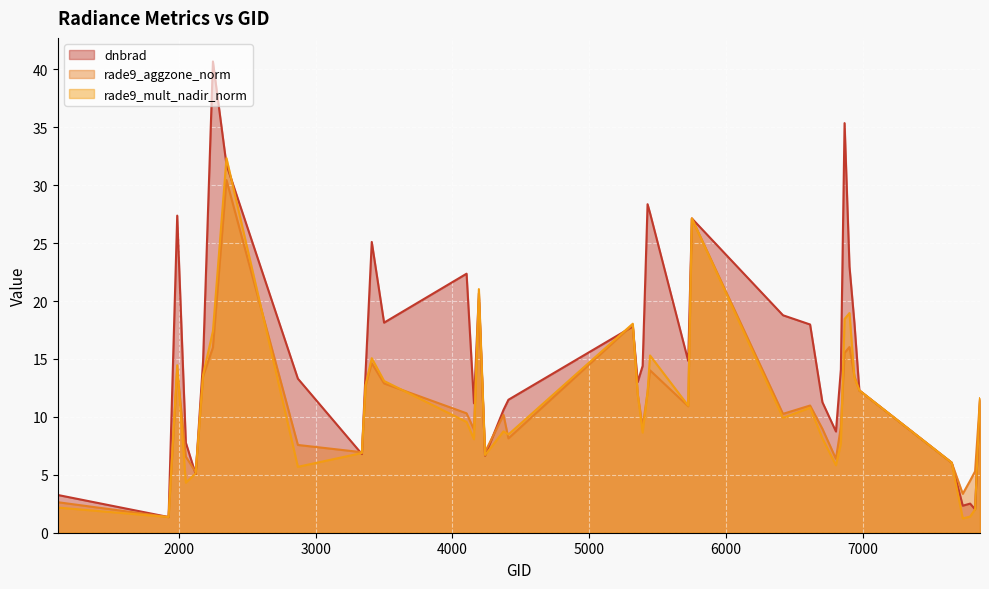

Rank the series at 5426 from lowest to highest value.

rade9_aggzone_norm, rade9_mult_nadir_norm, dnbrad